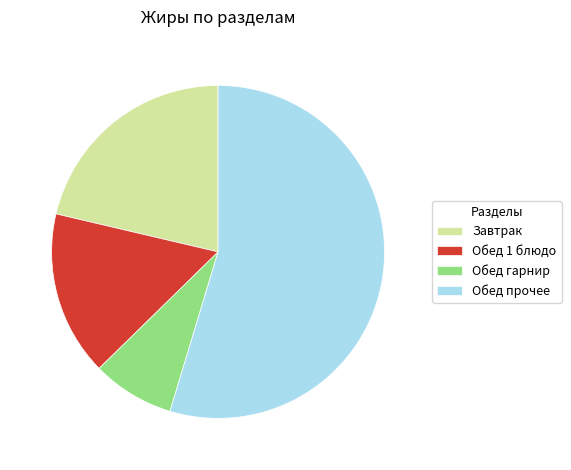

Which has a higher value, Обед гарнир or Обед прочее?

Обед прочее